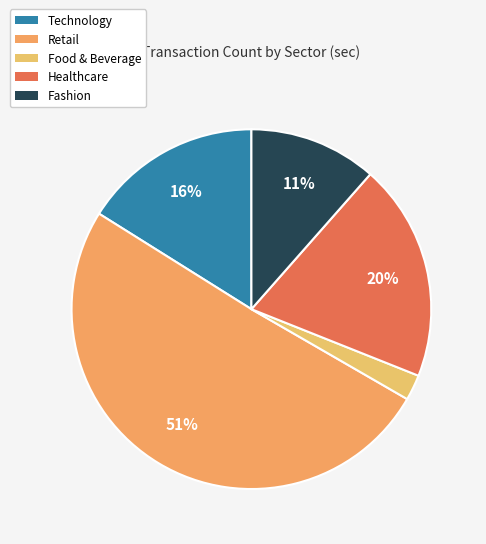

What is the majority slice?

Retail